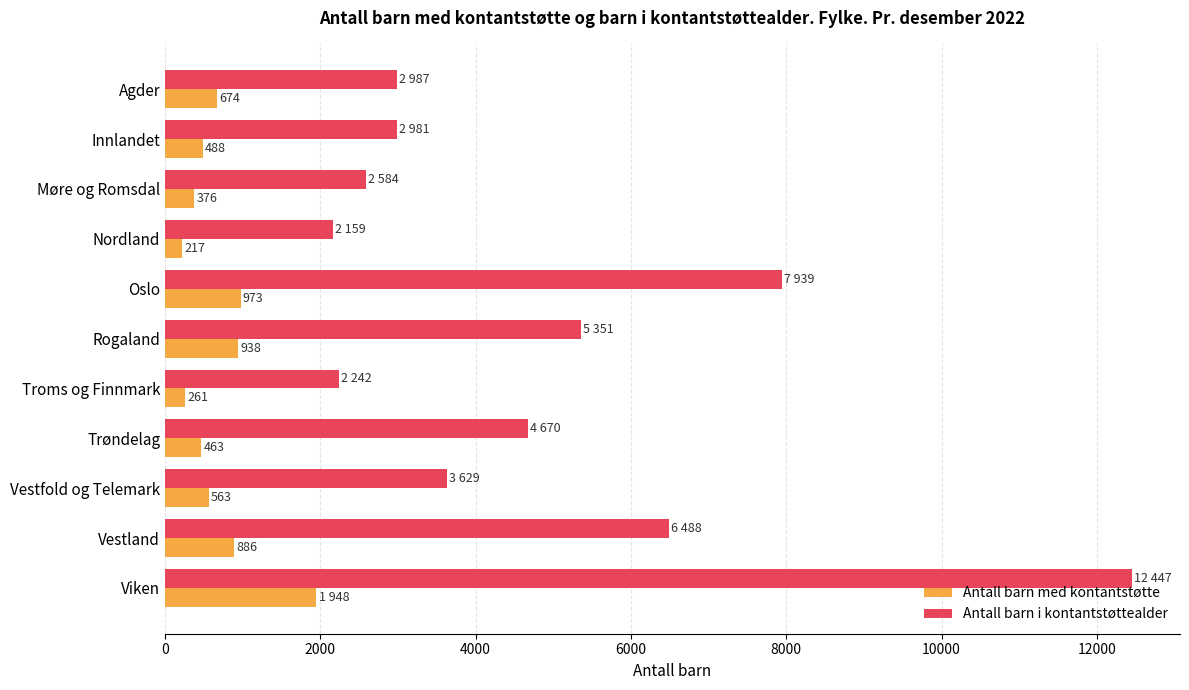

At how many categories does at least one series exceed 9808?

1